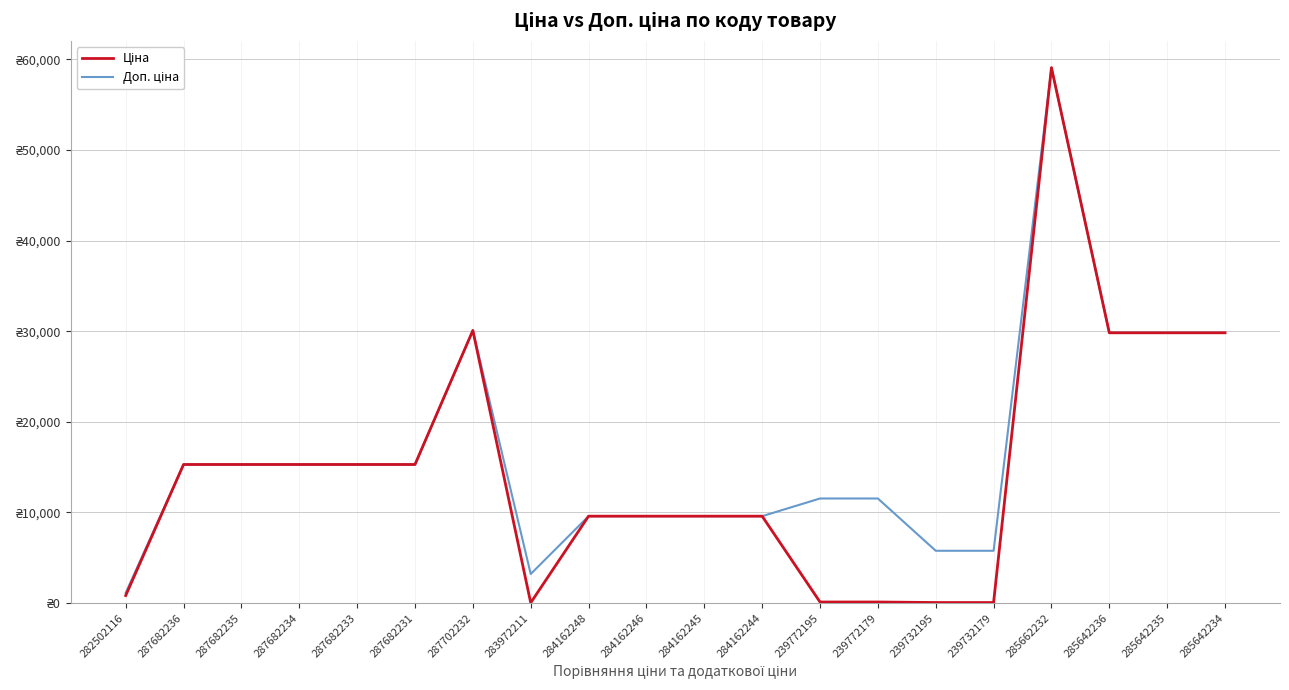

Between 287682233 and 285642235, which series saw the biggest shift?

Ціна